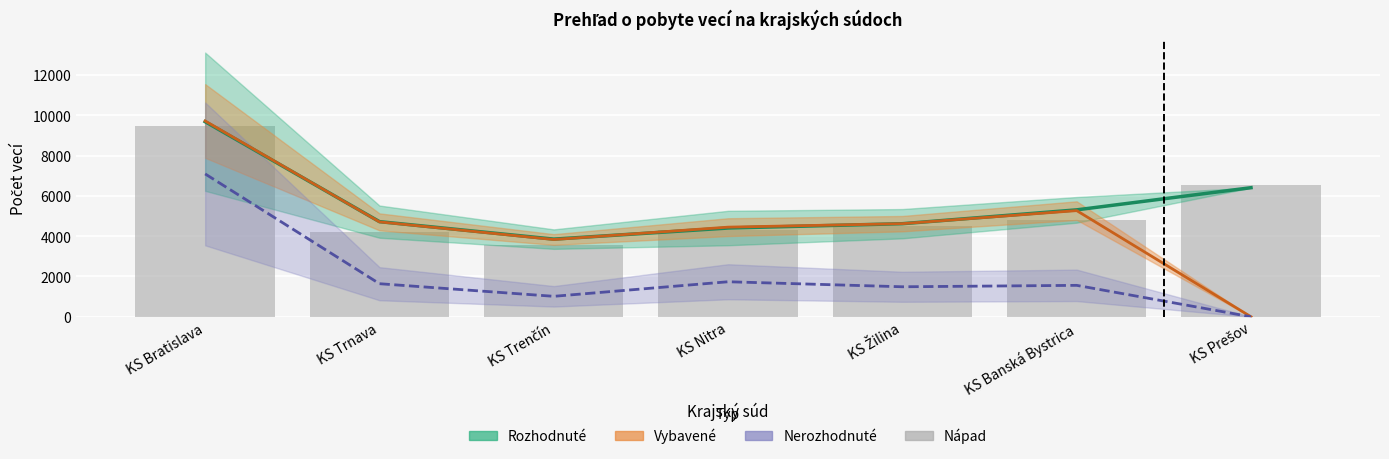

At which label is Nerozhodnuté closest to 3543?

KS Nitra